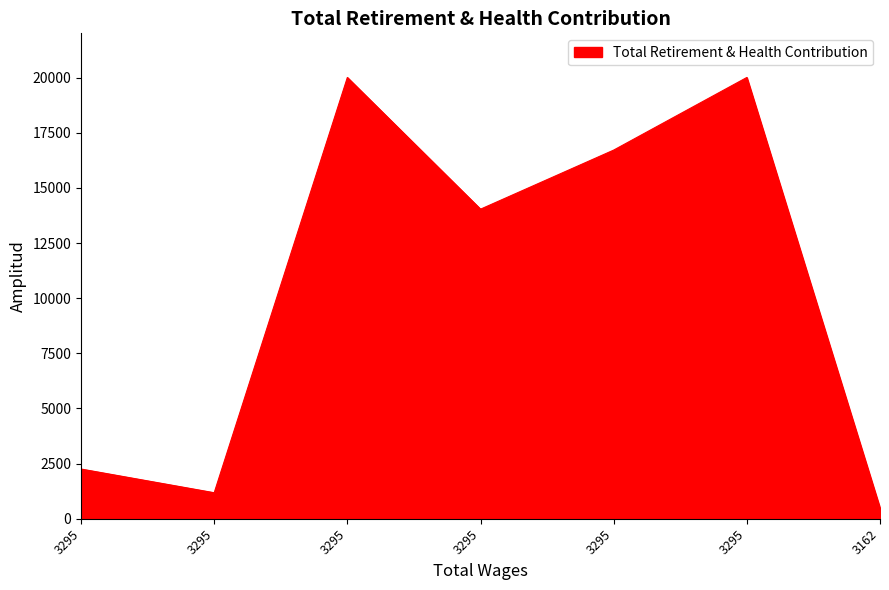

How many values are below 14036?

3